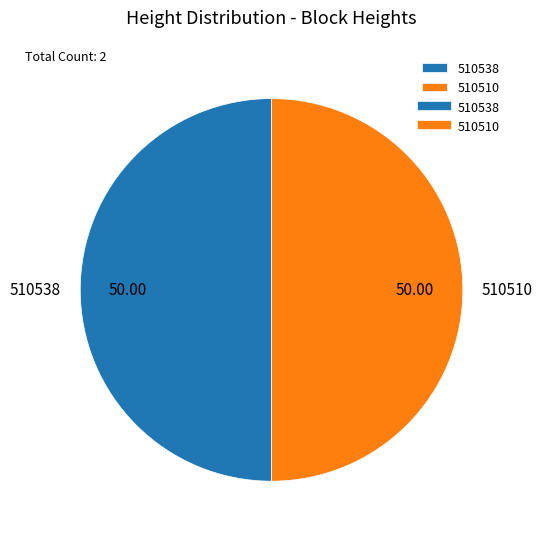

What is the ratio of the value at 510538 to the value at 510510?

1.0